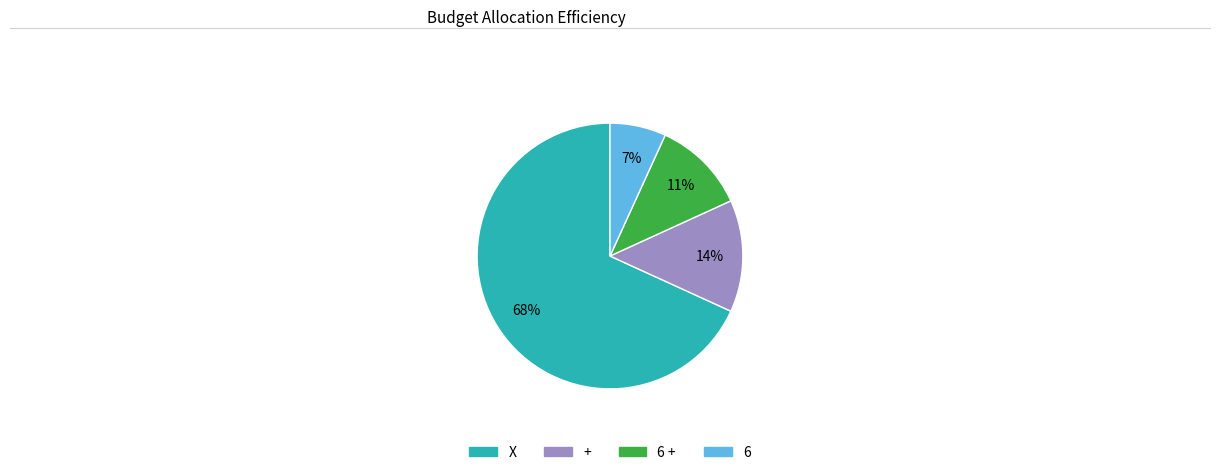

Does any single category account for the majority?

Yes